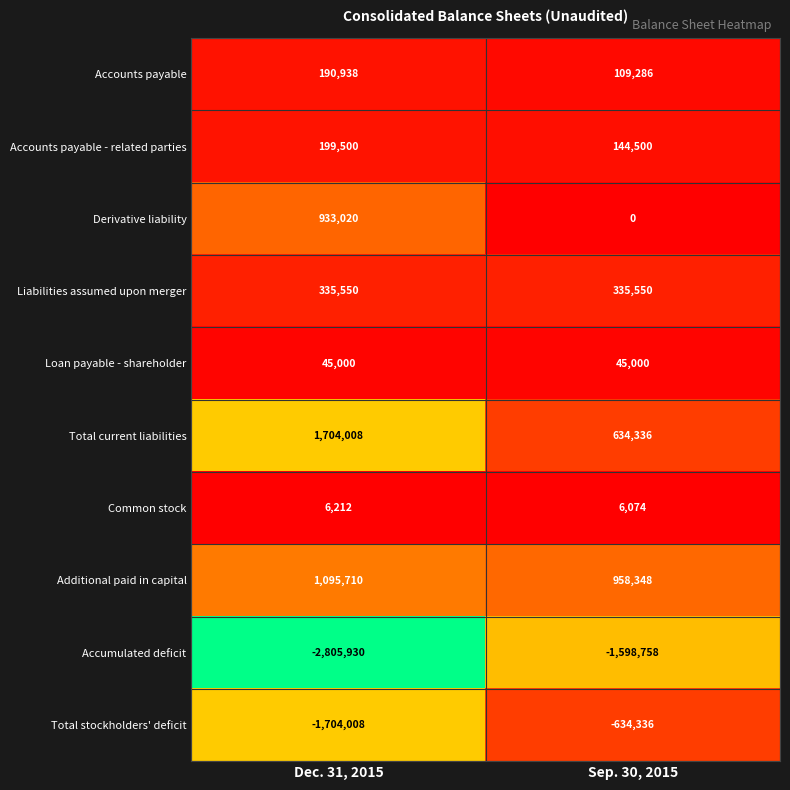

Rank the categories by Accounts payable value from highest to lowest.

Dec. 31, 2015, Sep. 30, 2015